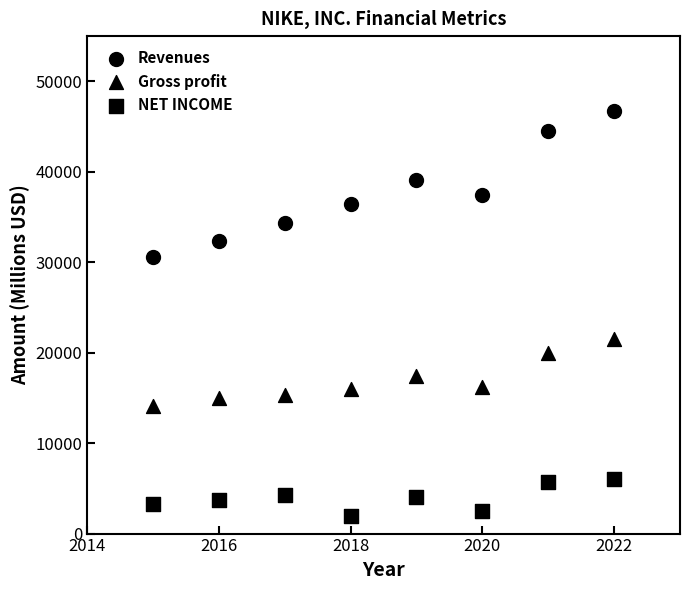

How many points are shown in the scatter plot?

24